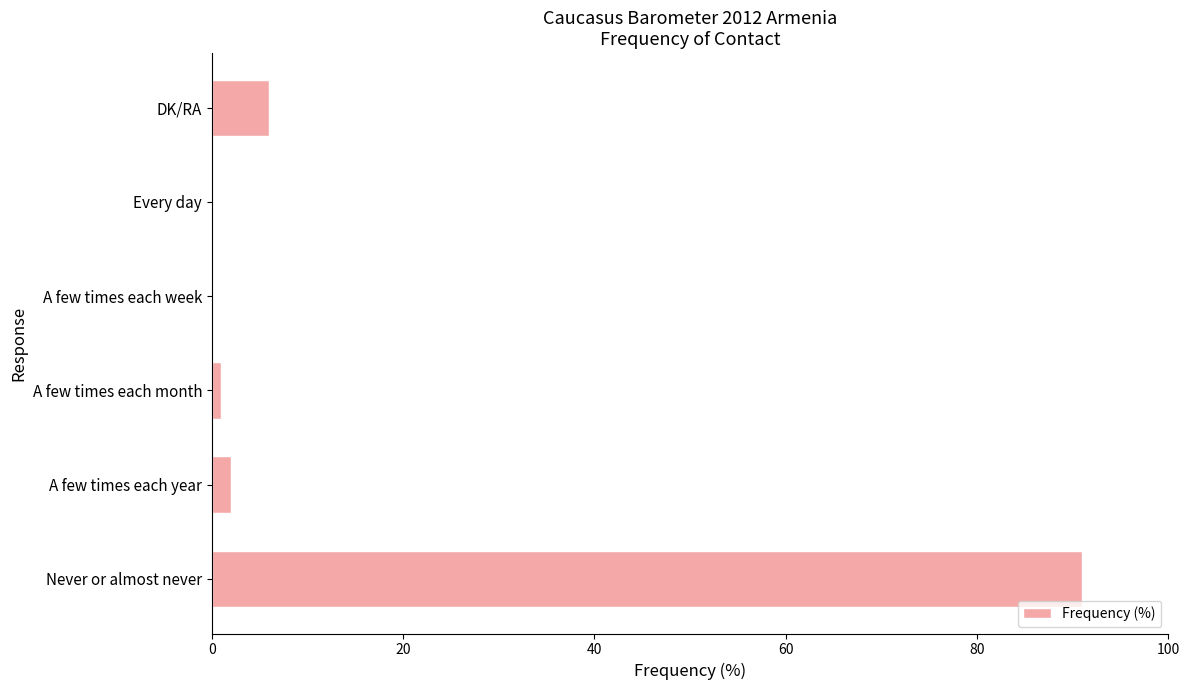

Between A few times each year and DK/RA, which is larger?

DK/RA